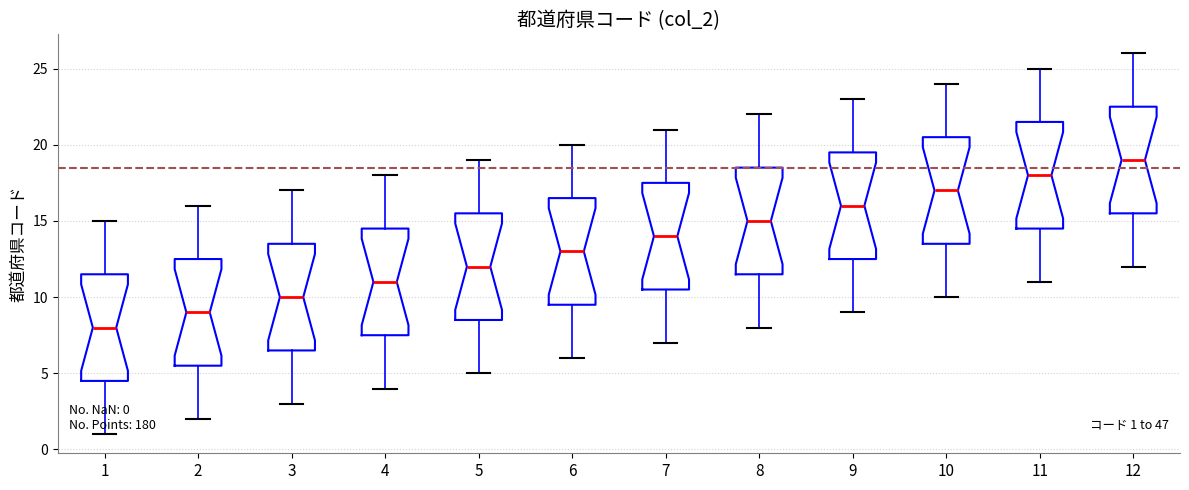

Which box has the highest median line?

12